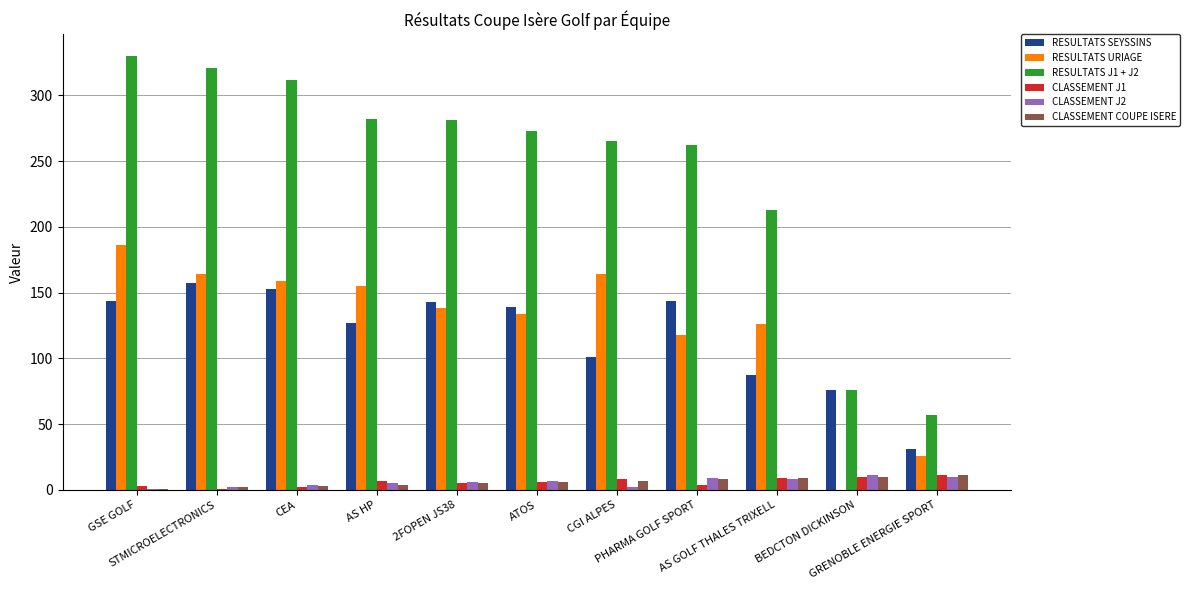

Which series has the largest total across all categories?

RESULTATS J1 + J2